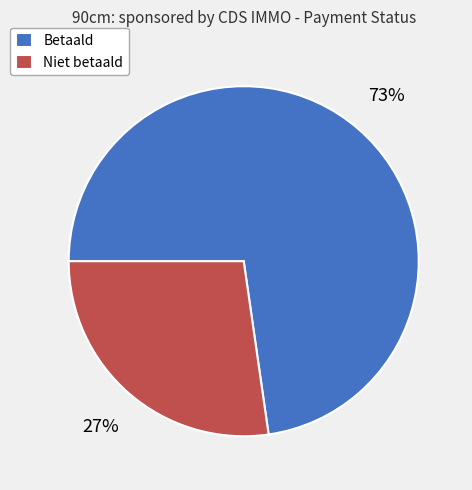

What is the largest slice in the pie chart?

Betaald